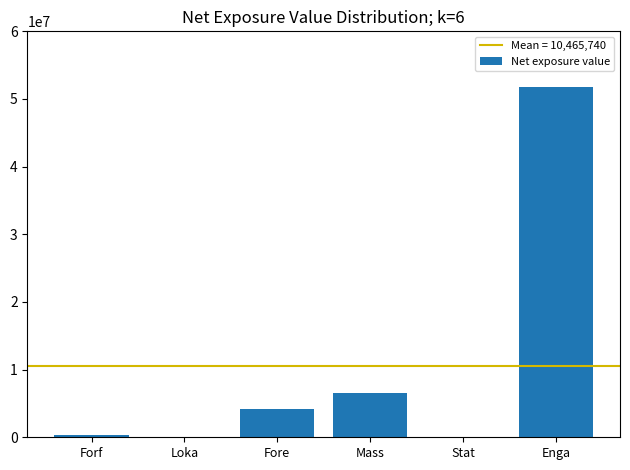

What is the sum of all values?

62794441.7